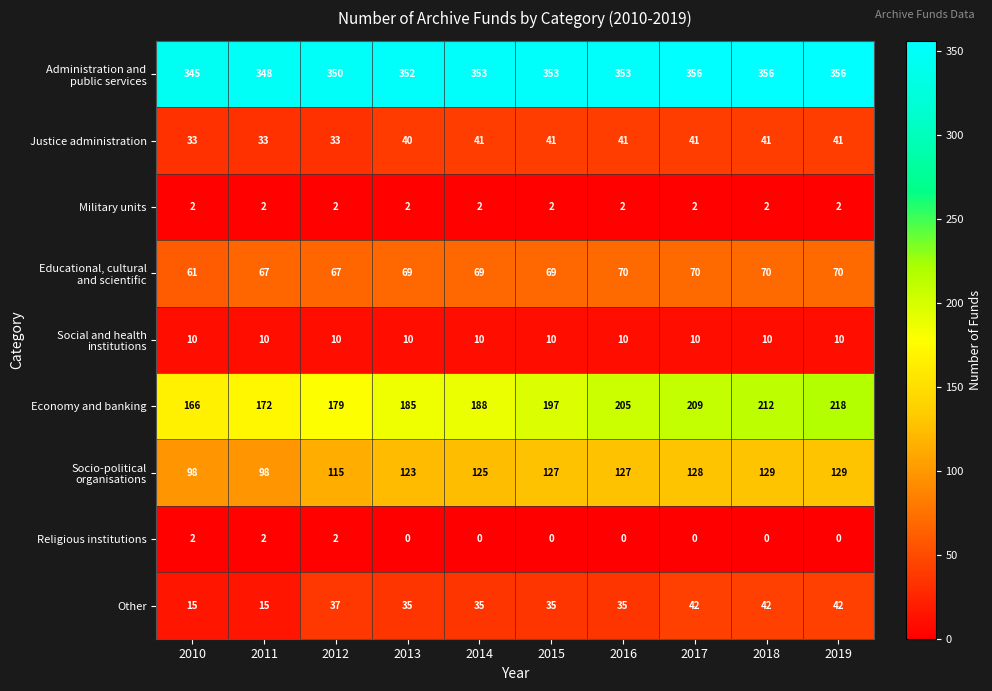

What is the highest value of the Justice administration series?

41